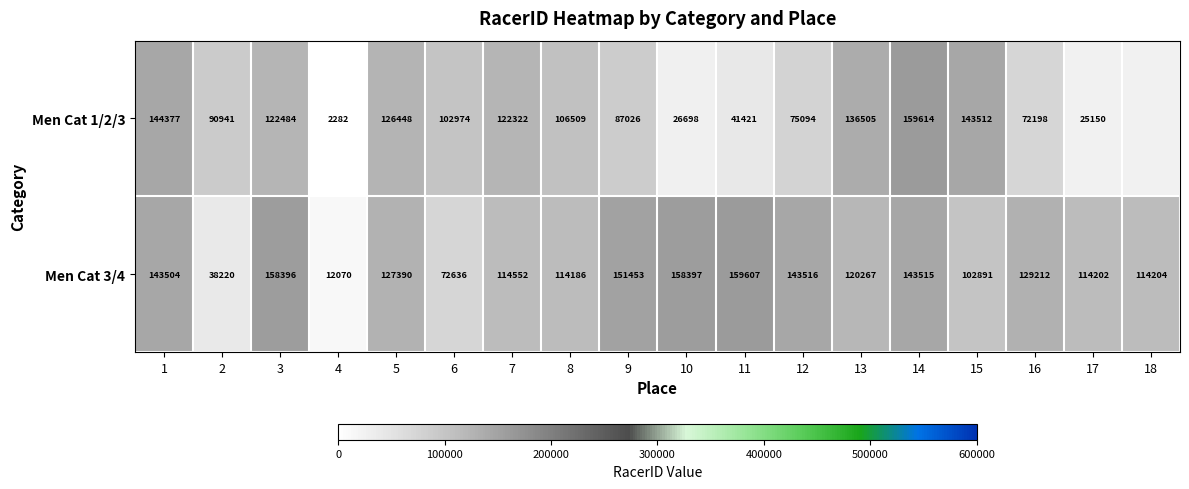

At which category is the sum across all series the highest?

14